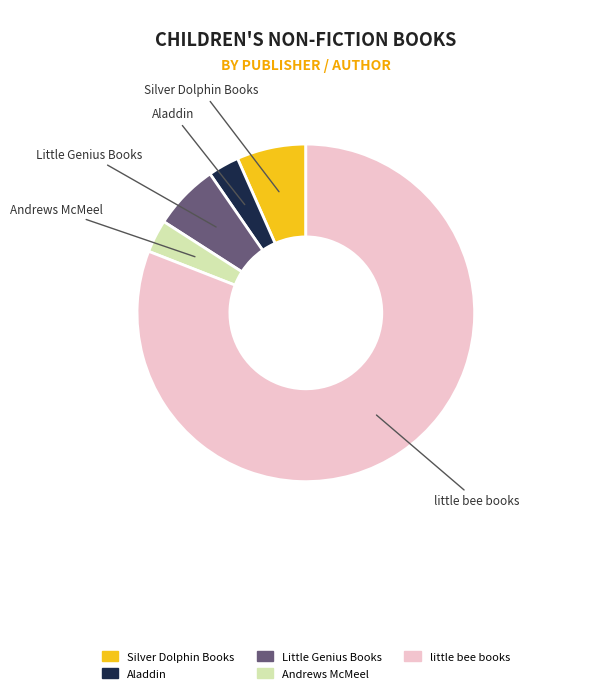

How many slices are in this pie chart?

5